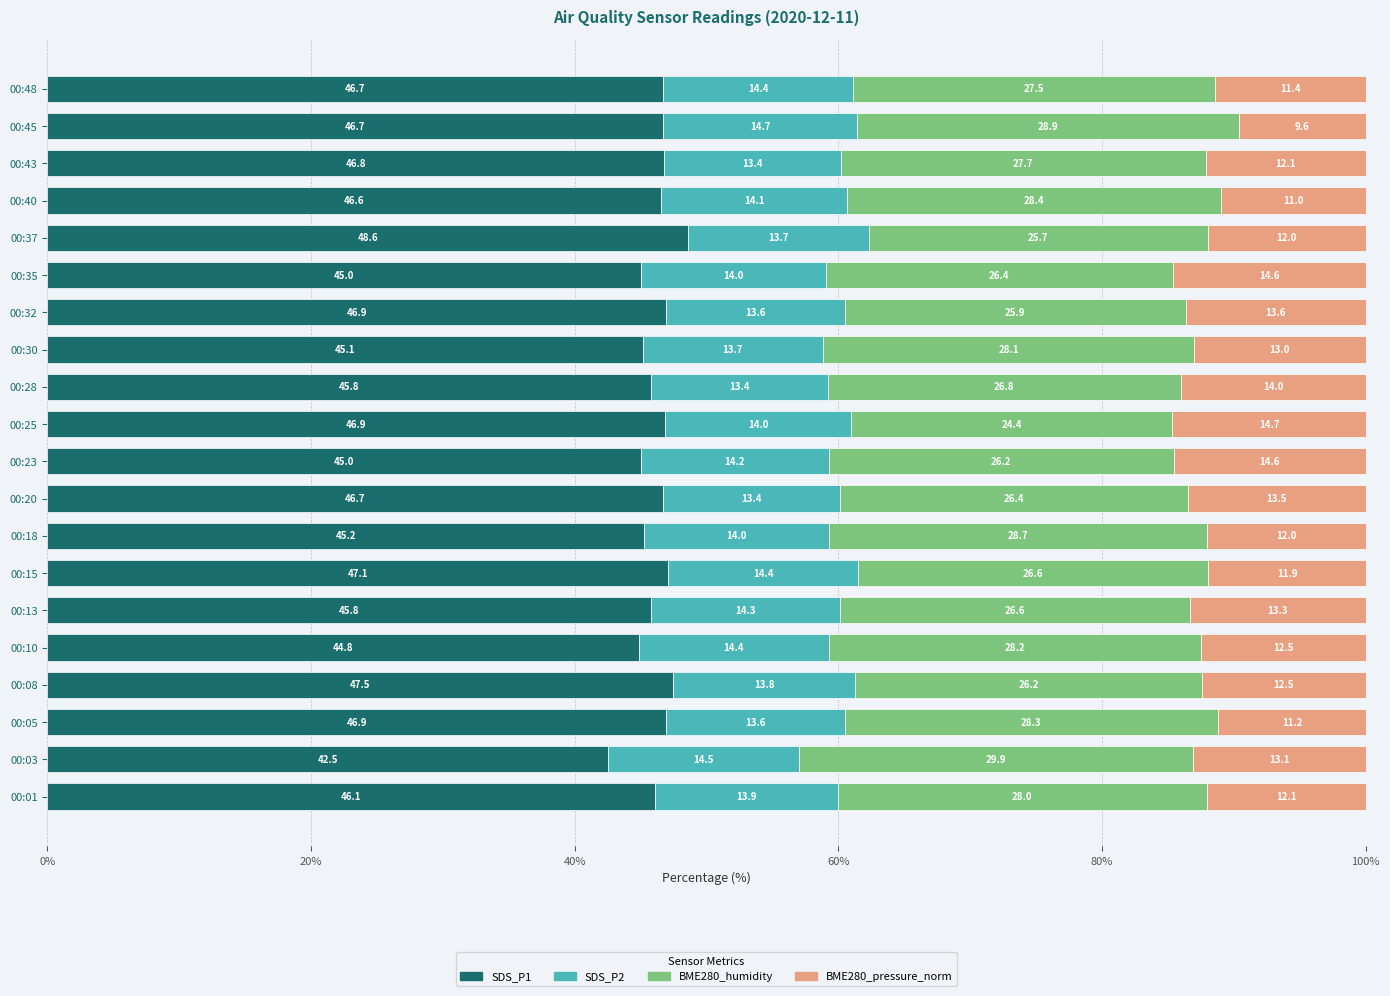

What is the maximum value for SDS_P1?

48.6